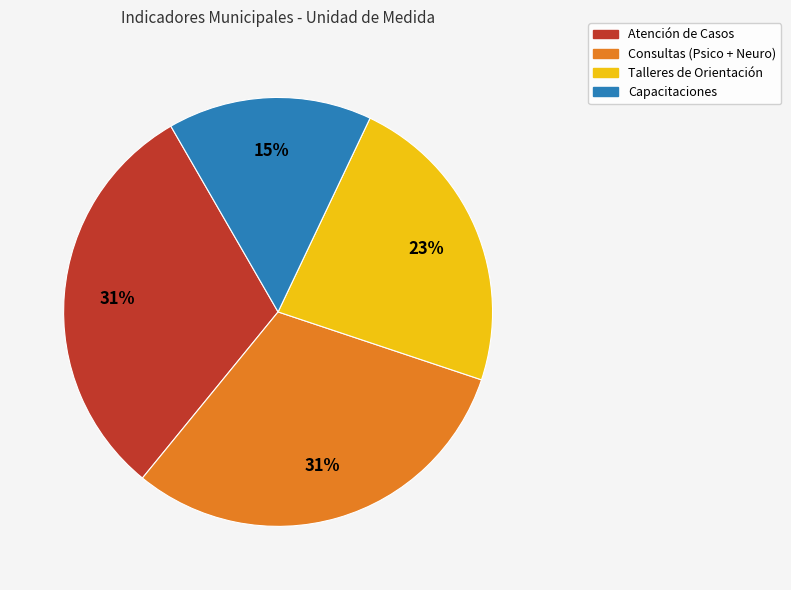

Does any single category account for the majority?

No